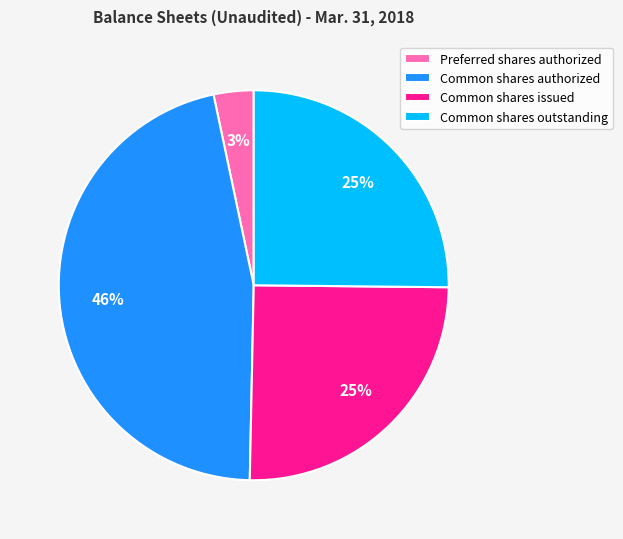

Does Common shares issued account for over 50% of the chart?

No